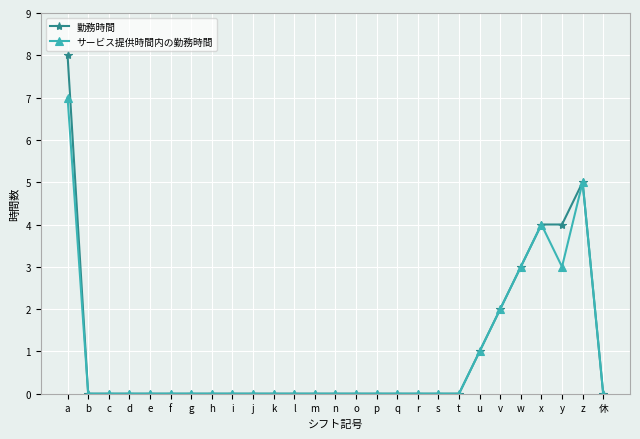

The サービス提供時間内の勤務時間 series shows 0 at k. True or false?

True